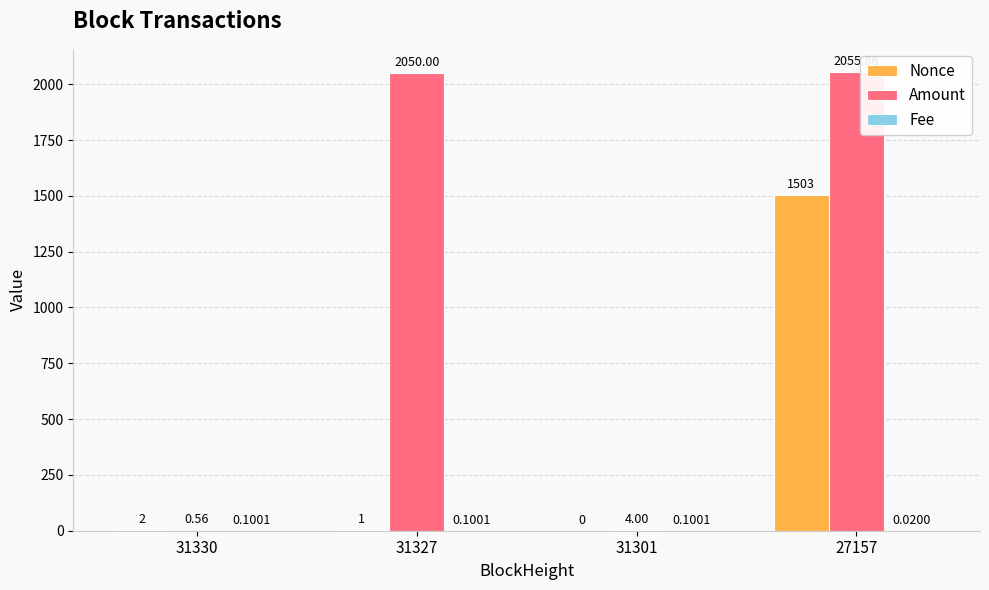

Which series has the widest spread of values?

Amount